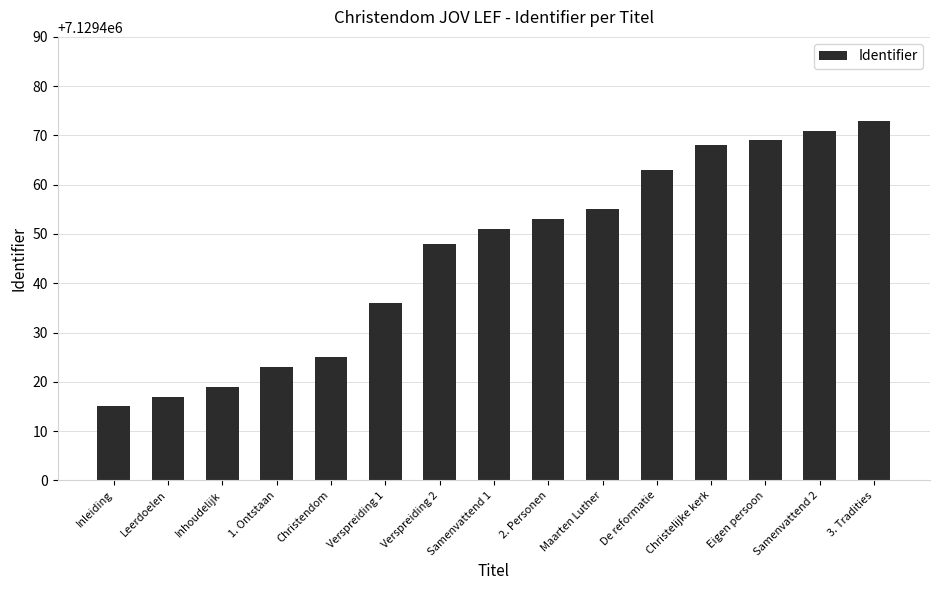

At which category does the chart reach its peak across all series?

3. Tradities